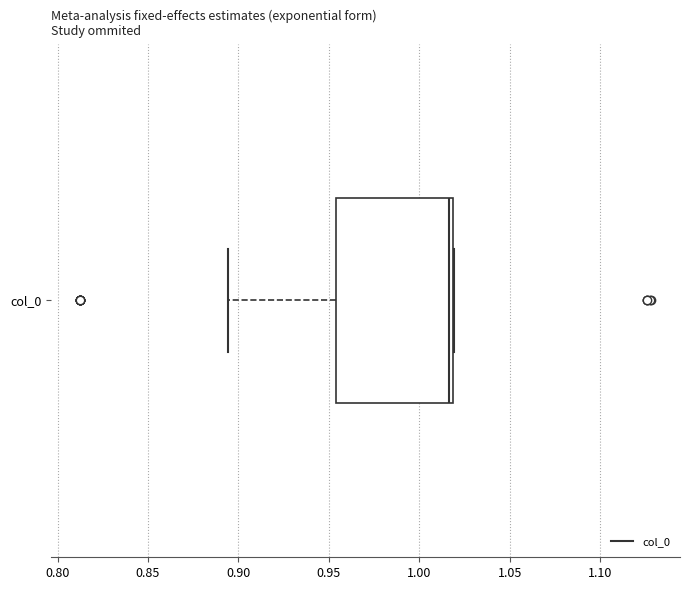

Read this box plot against the x-axis: the position of the median line, the range covered by the box, and the ends of both whiskers. The values are not printed on the chart, so give them approximately, as read against the axis.

median 1.015, box 0.955 to 1.020, whiskers 0.895 to 1.020